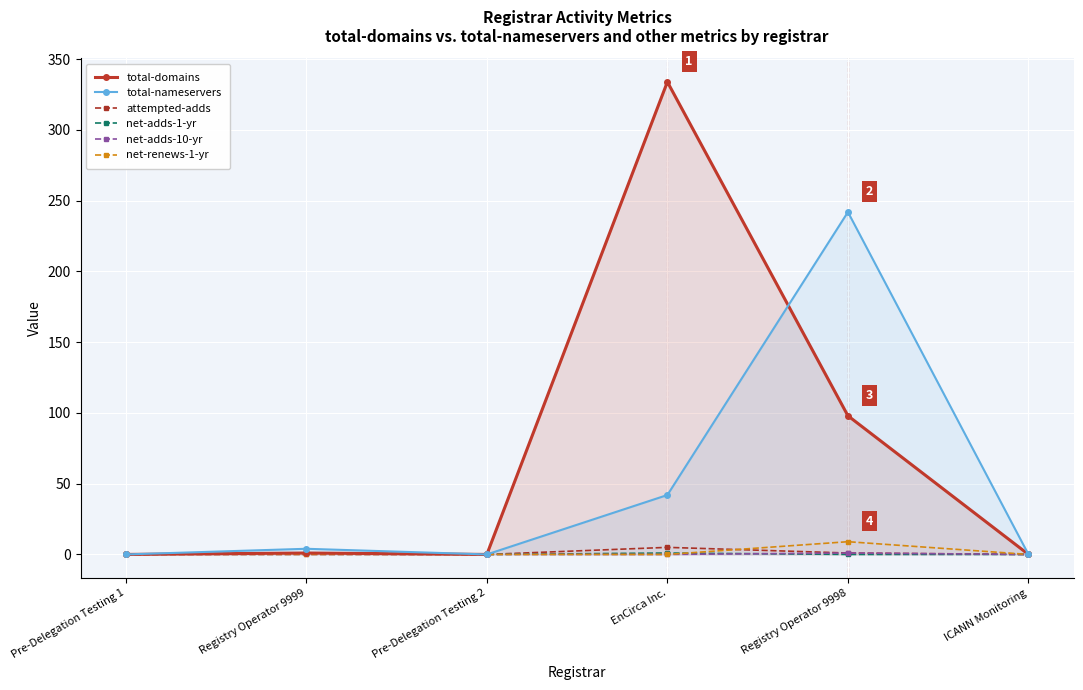

What is the maximum value for total-nameservers?

242